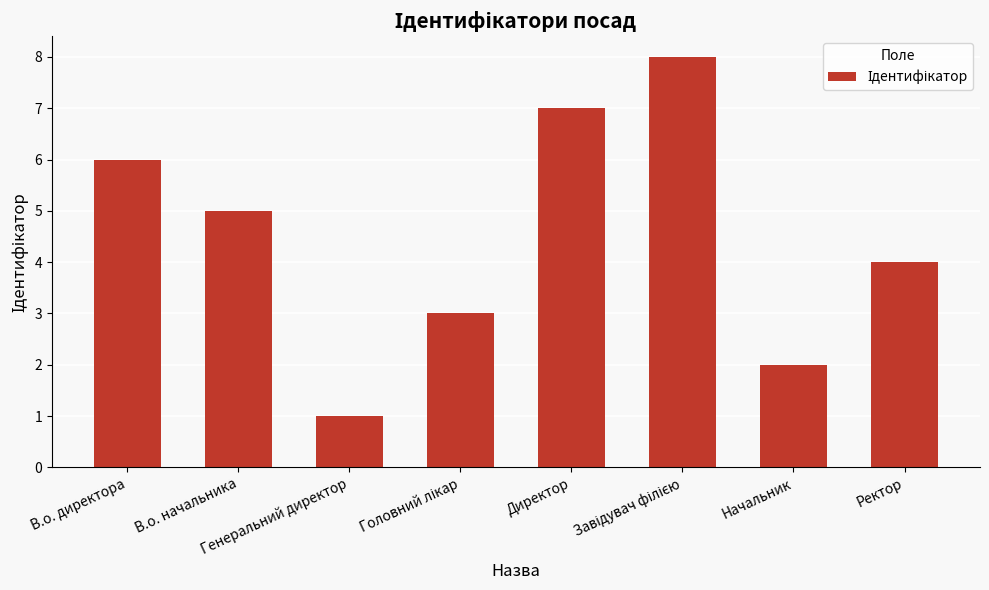

What is the greatest value displayed?

8